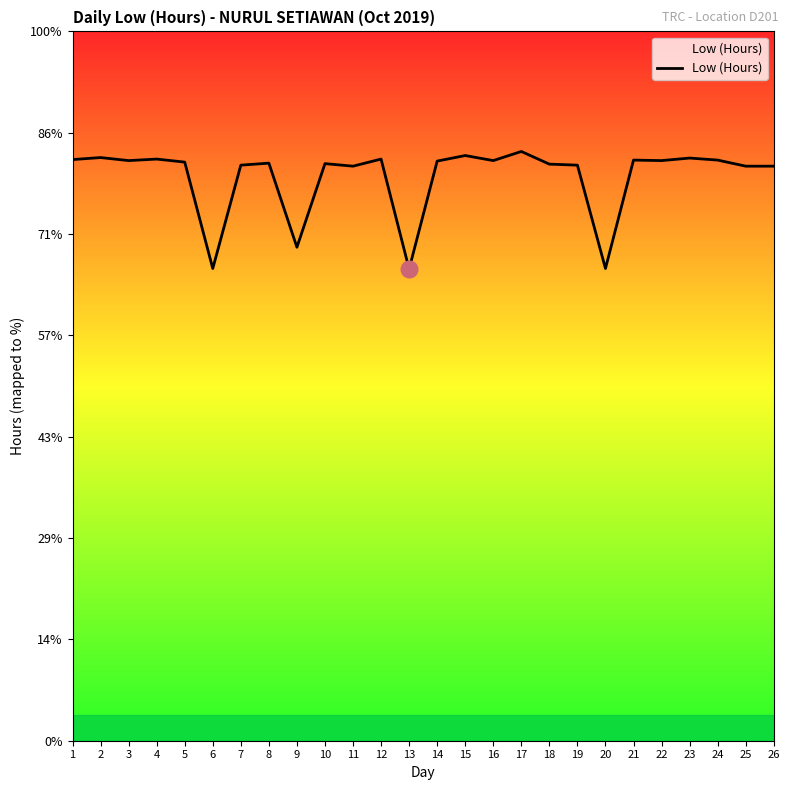

At which category does the data reach its first local peak?

2